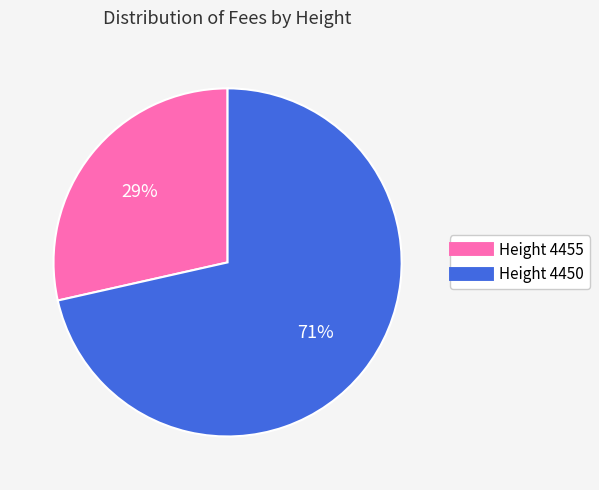

To the nearest percent, what is the average slice percentage?

50%